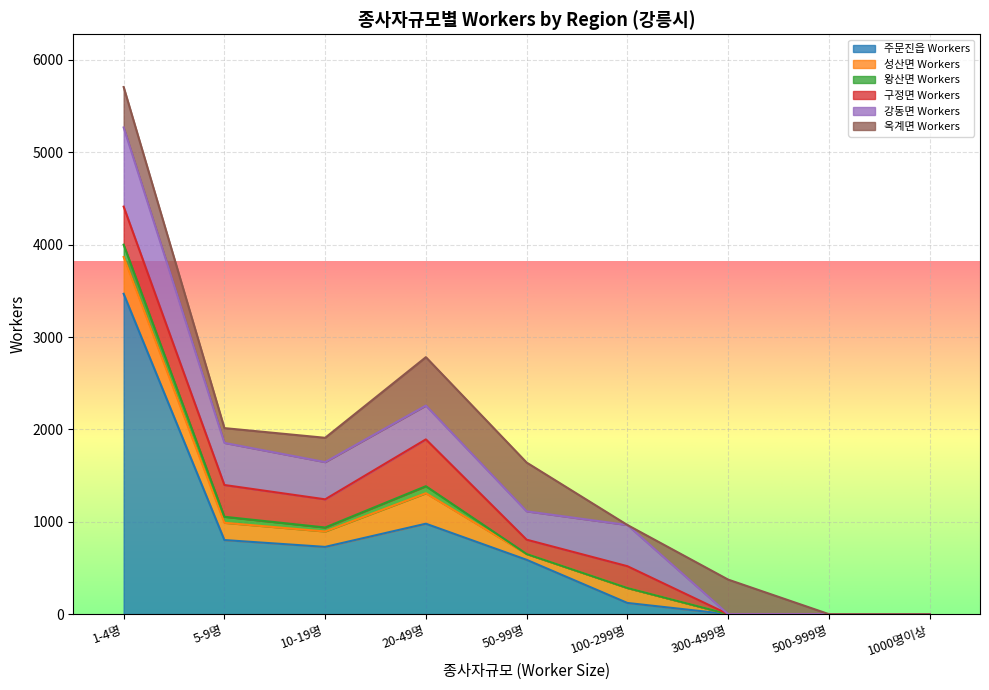

Where does the 옥계면 Workers series first go above 263?

1-4명